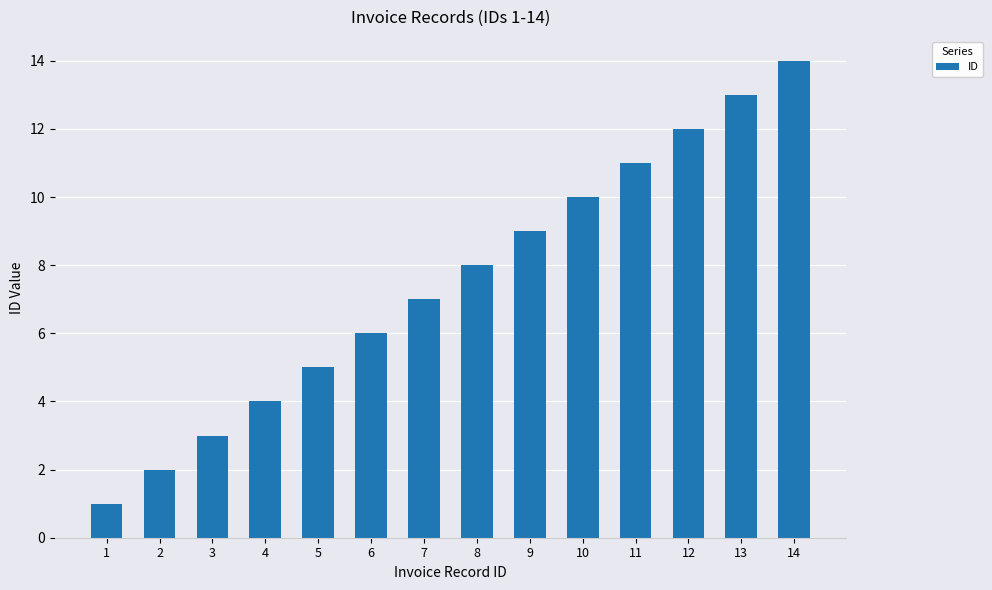

Is it true that the value at 6 is 6?

True